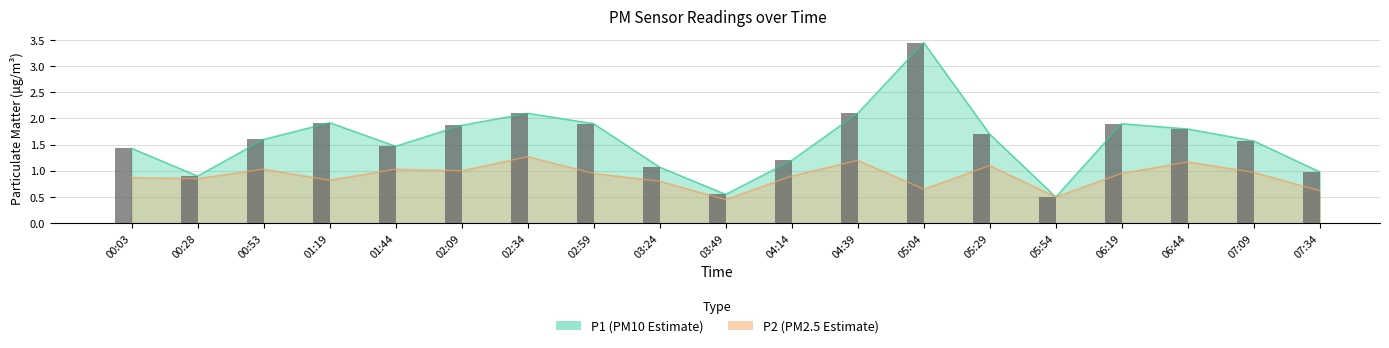

What are all the series names shown in the legend?

P1, P2